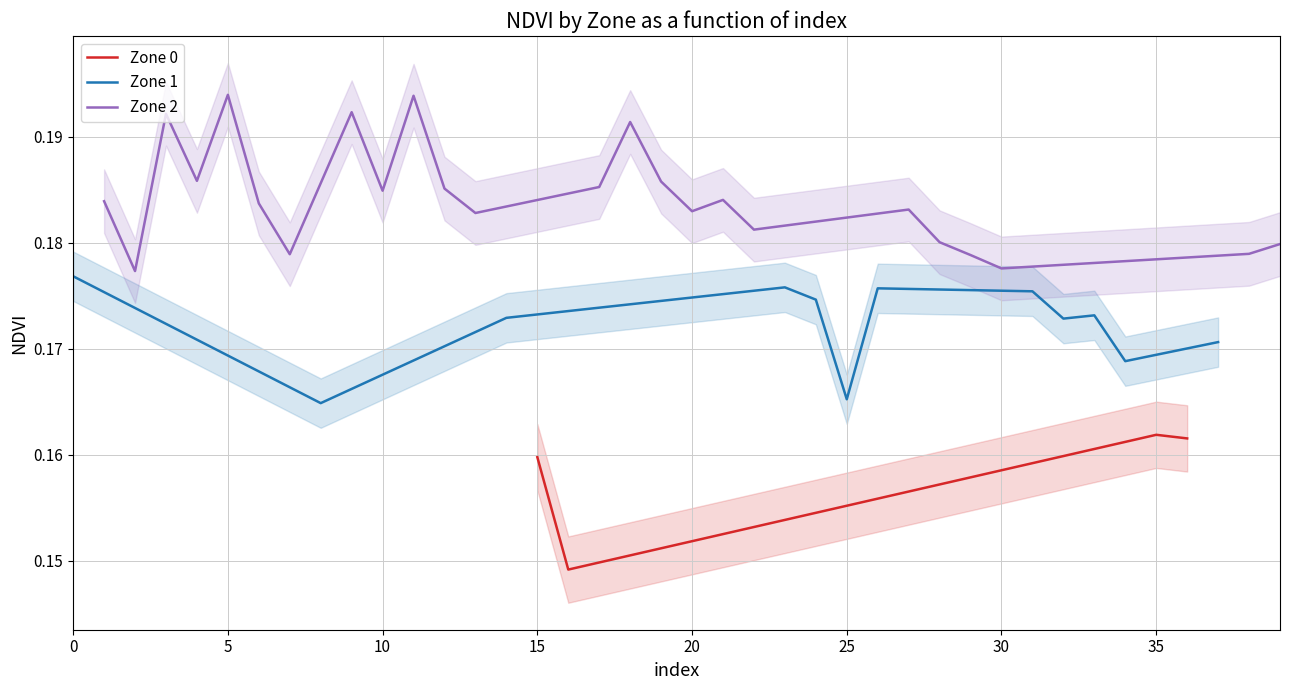

How many Zone 0 values are between 0 and 1?

4